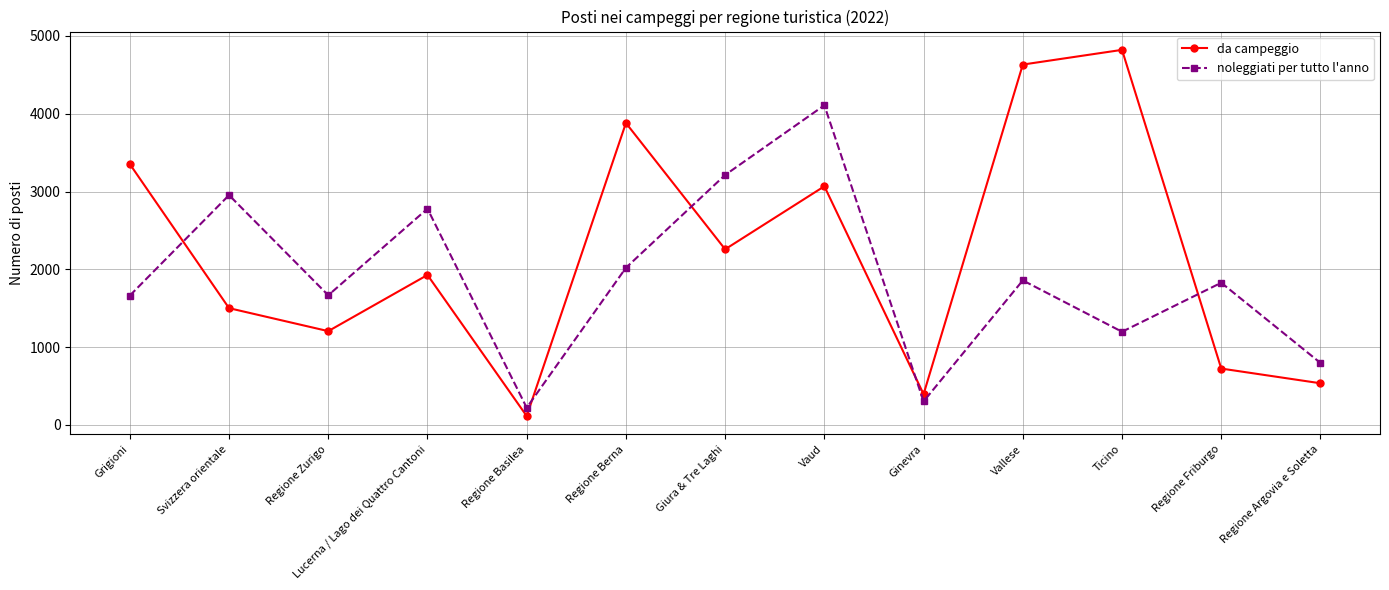

The value of da campeggio at Regione Argovia e Soletta is 536.0. True or false?

True